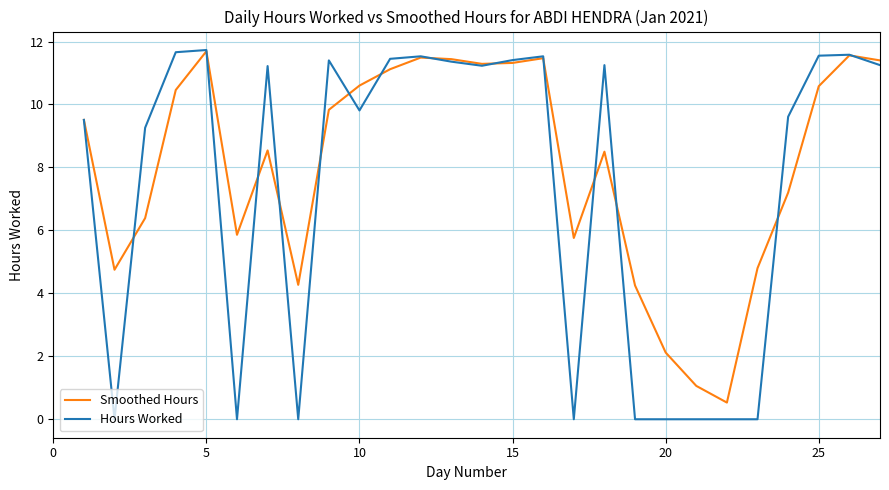

What are all the series names shown in the legend?

Smoothed Hours, Hours Worked